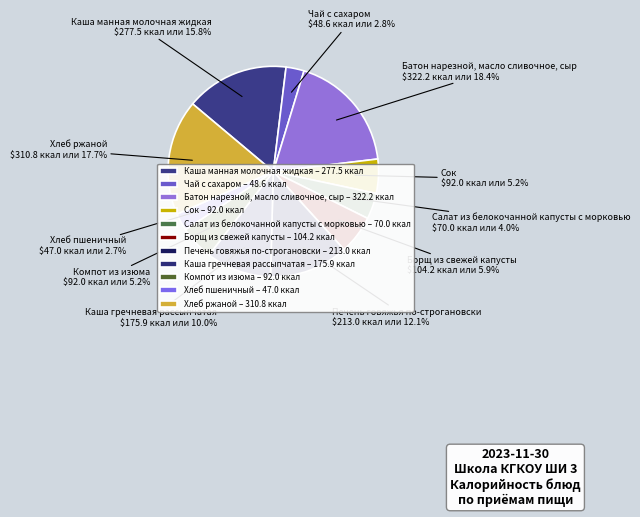

The Печень говяжья по-строгановски slice represents 12% of the pie. True or false?

True